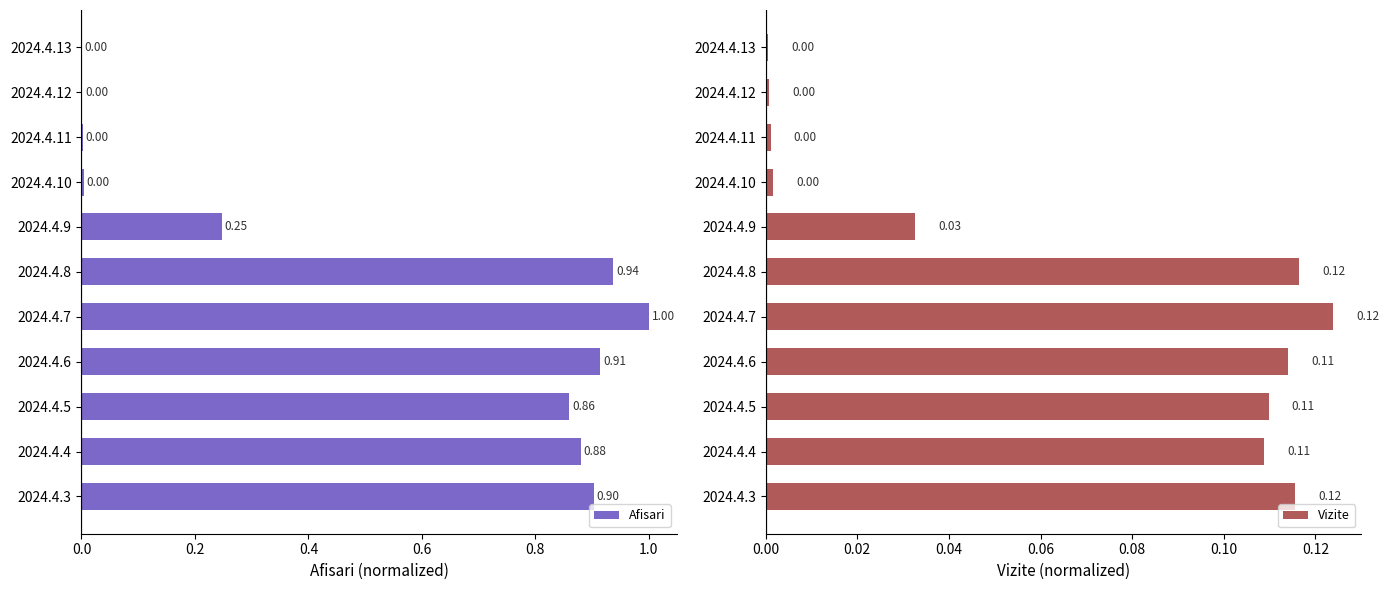

Is it true that Vizite equals 0.0 at 2024.4.6?

False